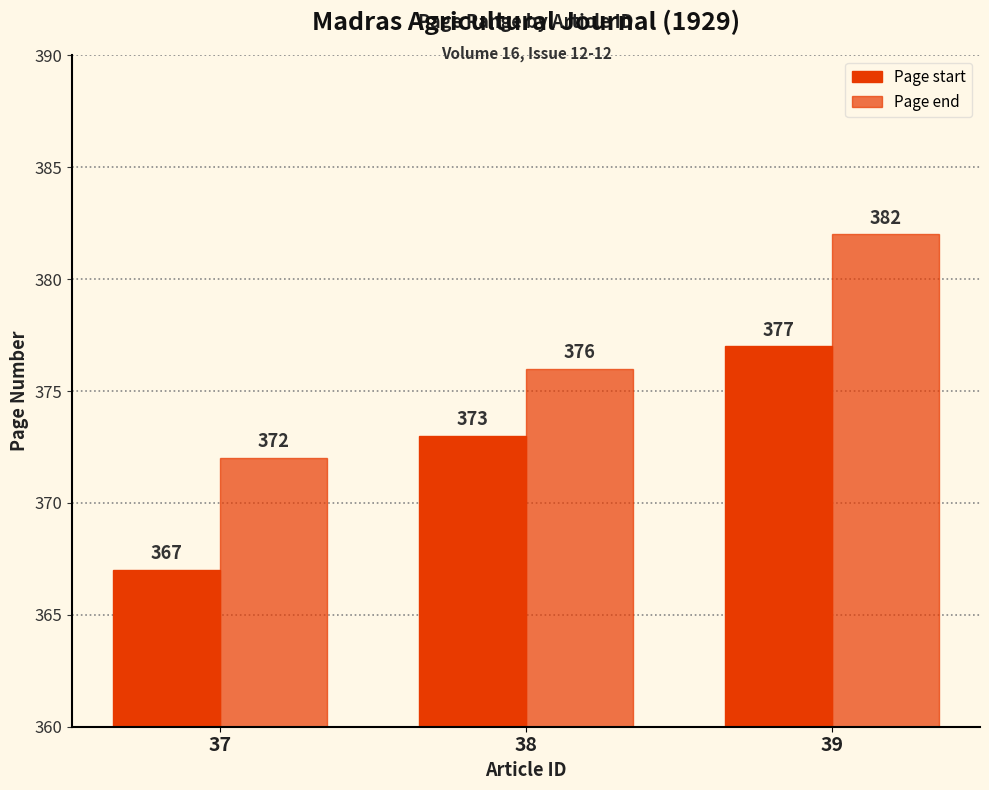

Which series has the largest total across all categories?

Page end